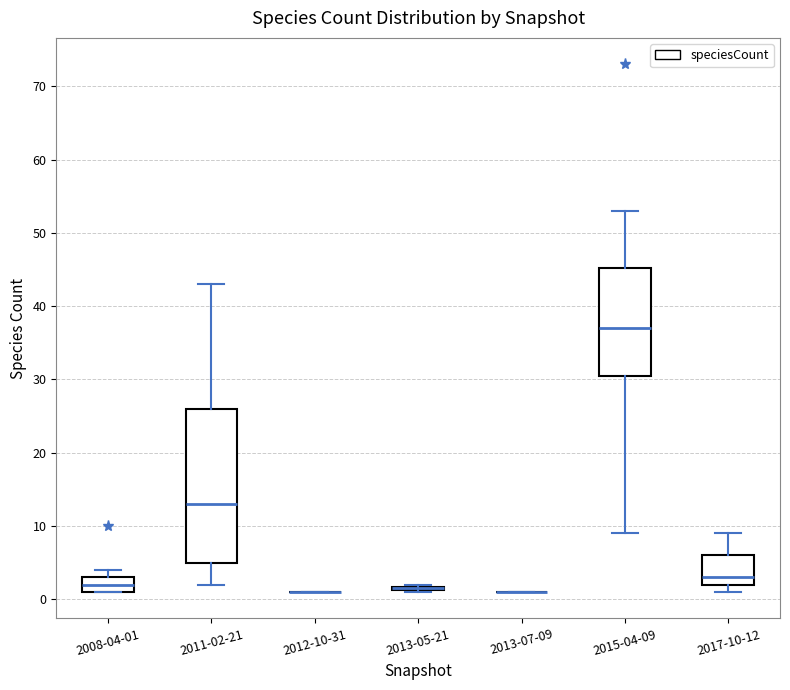

Comparing the boxes themselves (not the whiskers), which one is the tallest?

2011-02-21